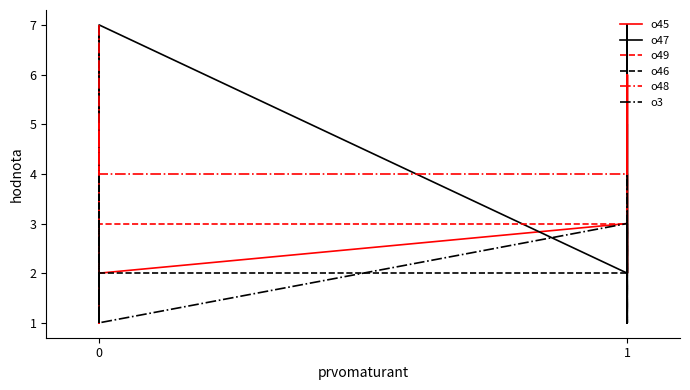

True or false: o3 and o46 cross at least once.

True